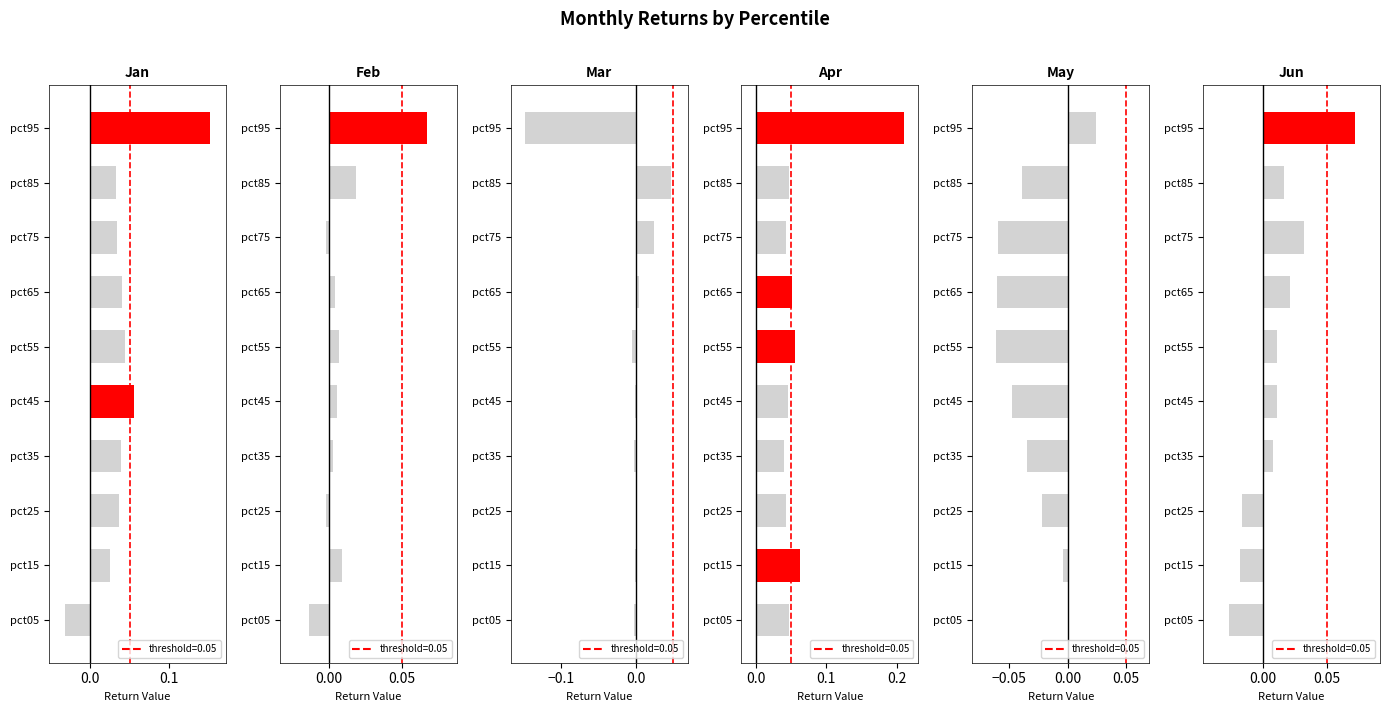

Are the bars grouped side by side (vs. stacked)?

Yes